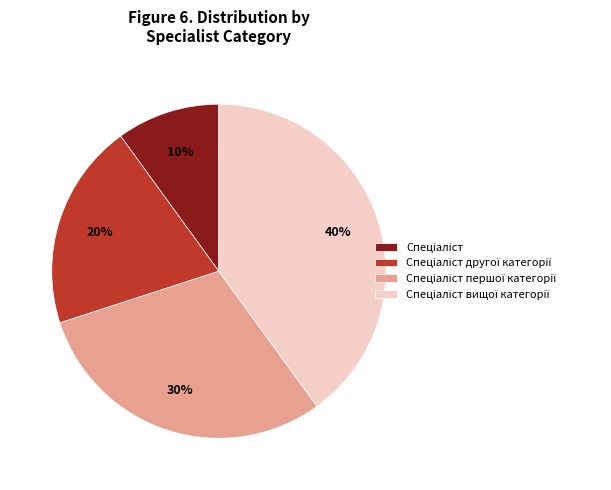

Is there any slice that represents more than half of the pie?

No